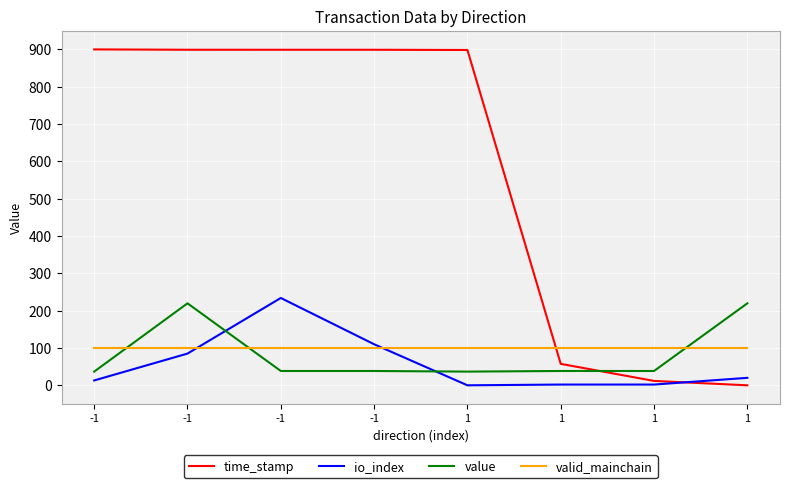

Which category has the highest value across all series?

-1